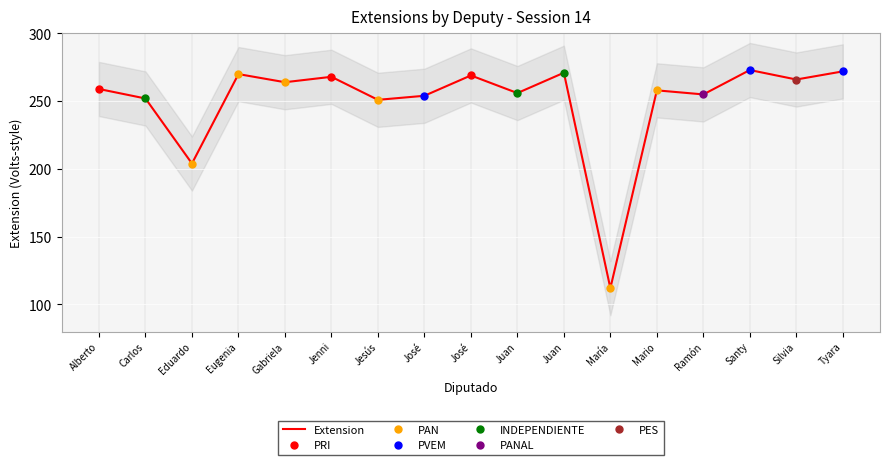

What is the label of the 17th point from the left?

Tyara